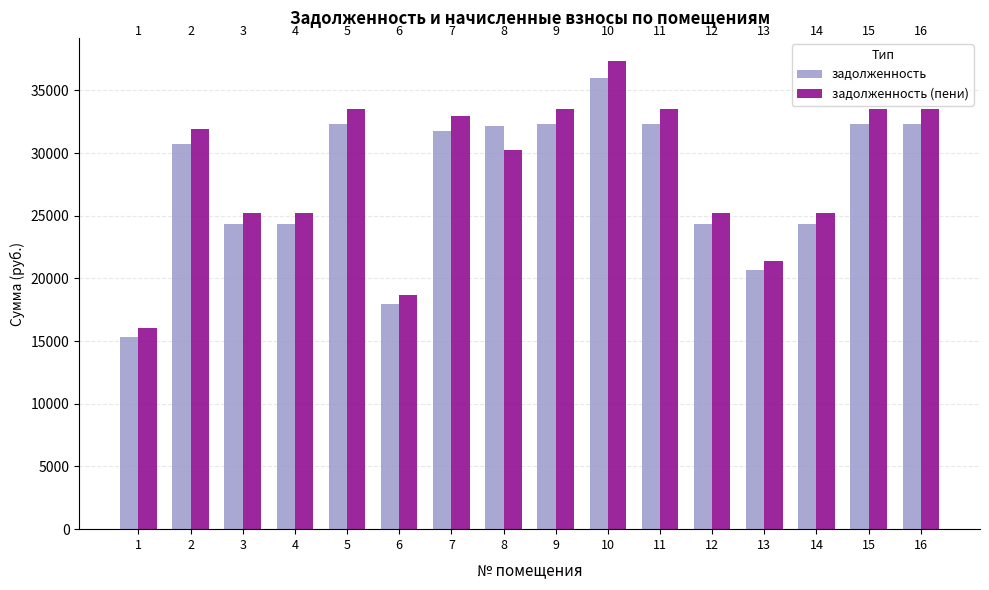

Reading right to left, transcribe all the data shown in this chart.

задолженность: 32292.2	32292.2	24351.5	20645.8	24351.5	32292.2	35997.8	32292.2	32133.4	31762.8	17998.9	32292.2	24351.5	24351.5	30706.2	15346.9
задолженность (пени): 33481.7	33481.7	25248.5	21406.3	25248.5	33481.7	37323.8	33481.7	30269.3	32932.8	18661.9	33481.7	25248.5	25248.5	31895.7	16009.9